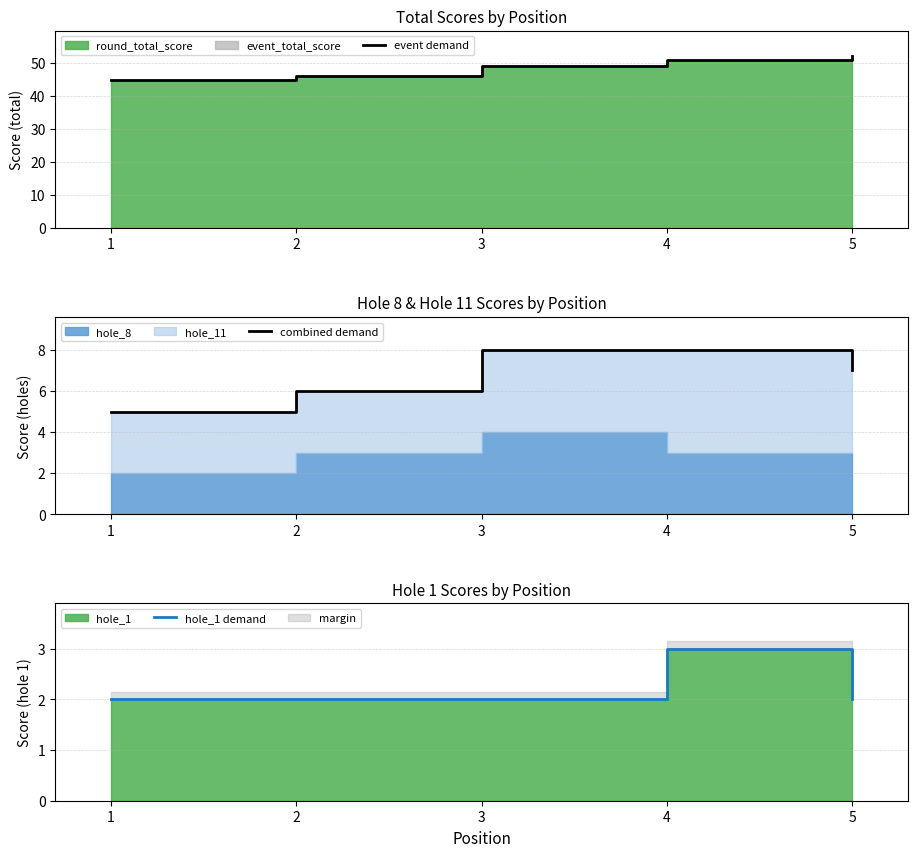

Reading left to right, transcribe all the data shown in this chart.

event demand: 45	46	49	51	52
combined demand: 5	6	8	8	7
hole_1 demand: 2	2	2	3	2